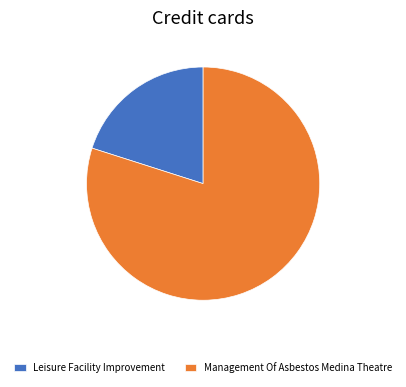

Which slice is the smallest?

Leisure Facility Improvement